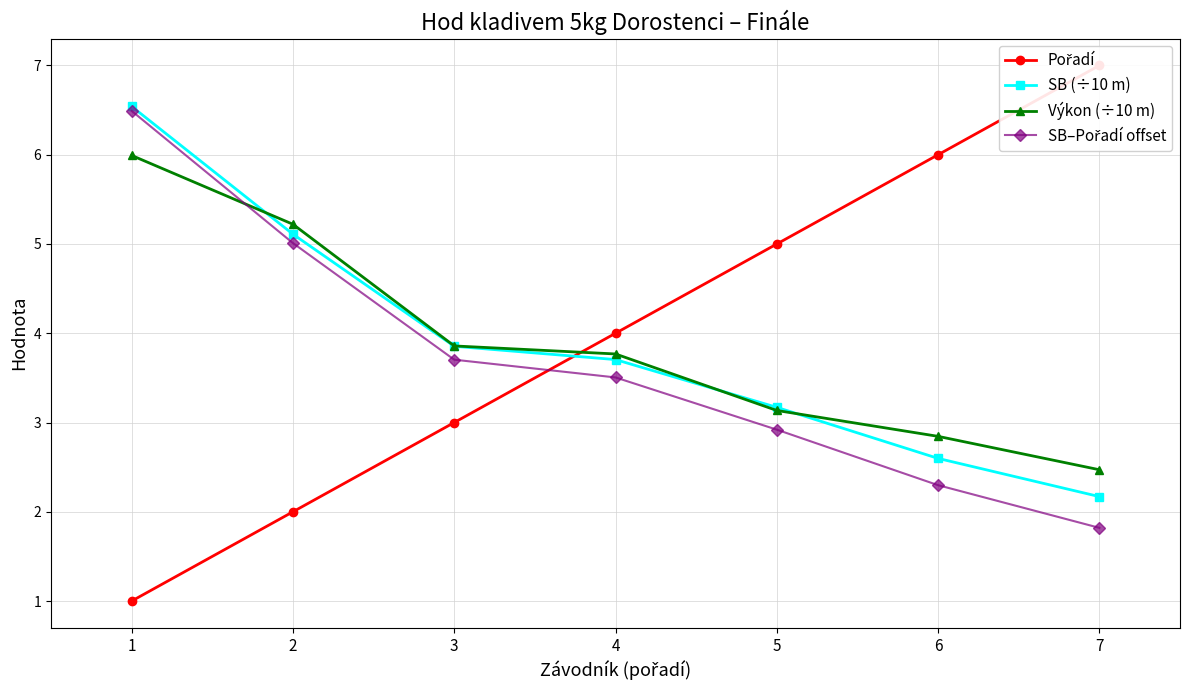

Rank the categories by Výkon (÷10 m) value from lowest to highest.

7, 6, 5, 4, 3, 2, 1